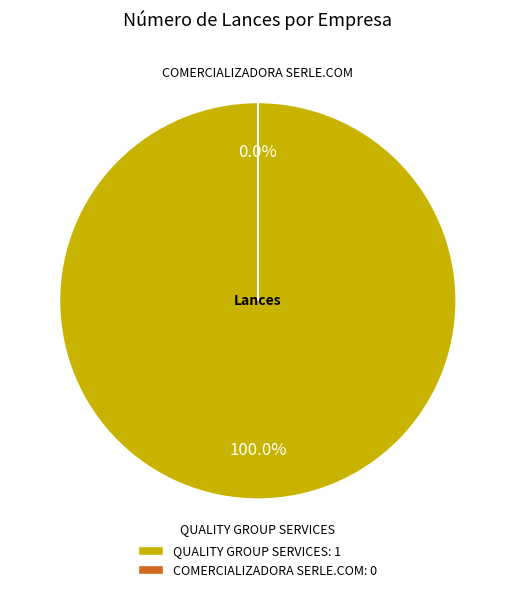

Does any single category account for the majority?

Yes